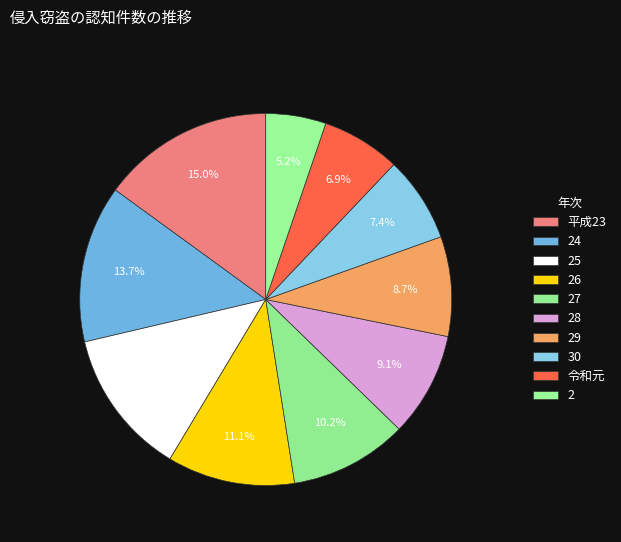

How many segments does this pie chart have?

10